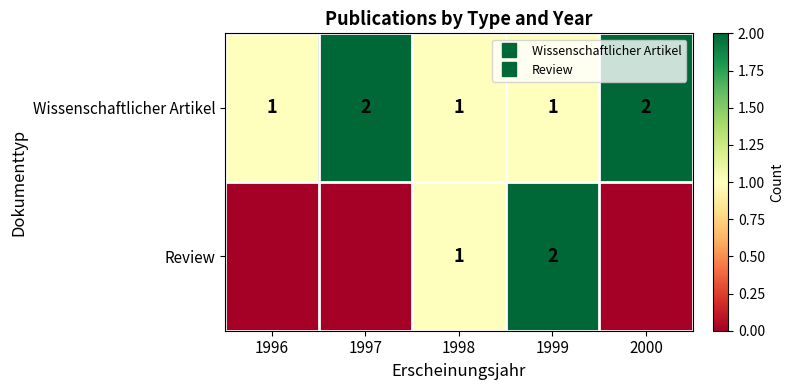

What is the sum of the Review values at 2000 and 1999?

2